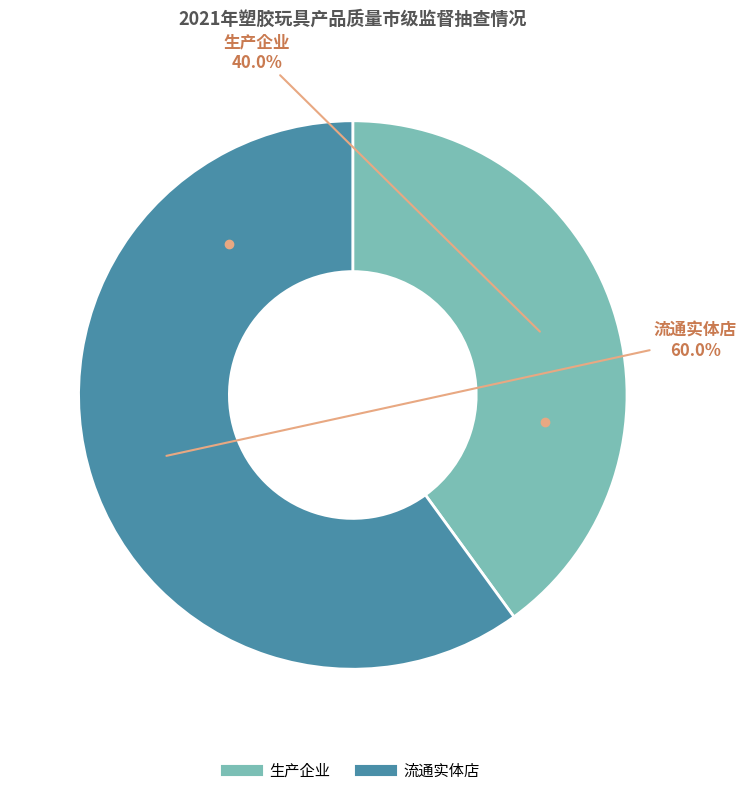

How many slices are in this pie chart?

2